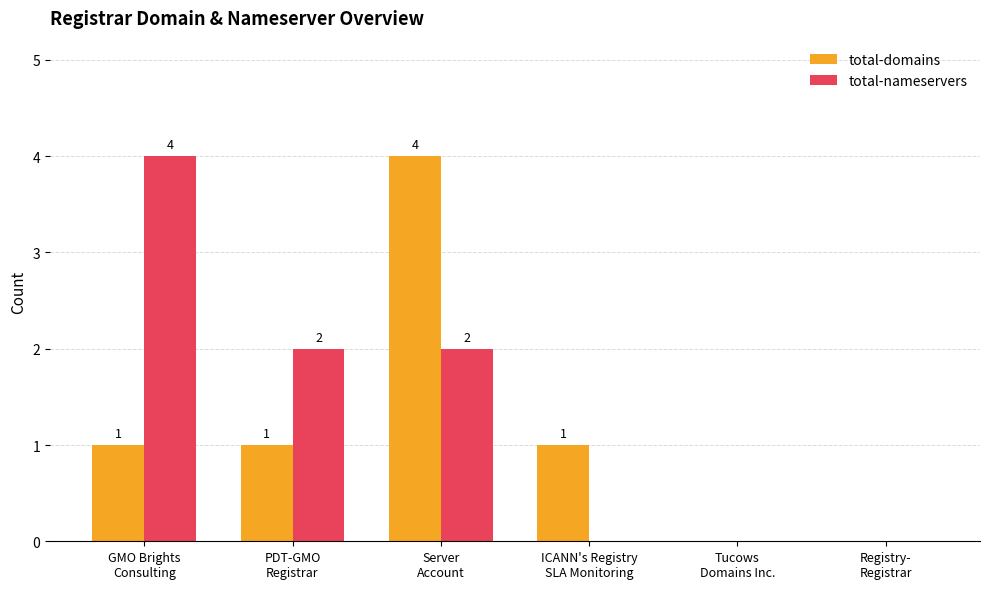

Is the value of total-nameservers at Server
Account greater than the value of total-domains at ICANN's Registry
SLA Monitoring?

Yes